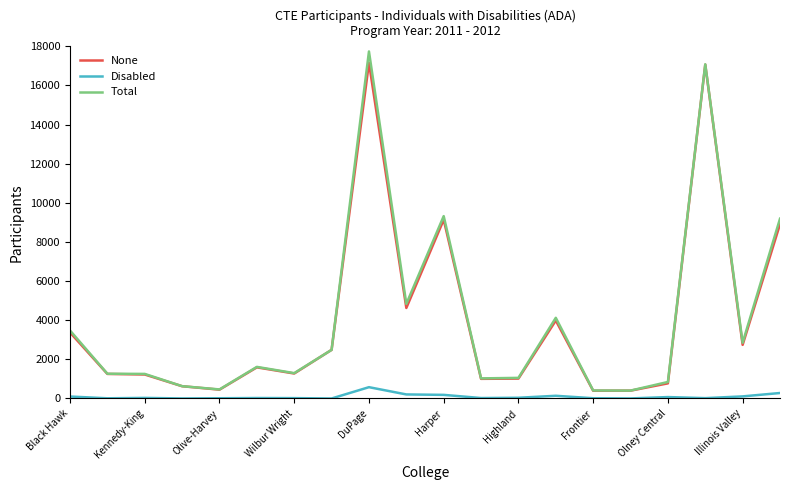

True or false: Disabled and None cross at least once.

False